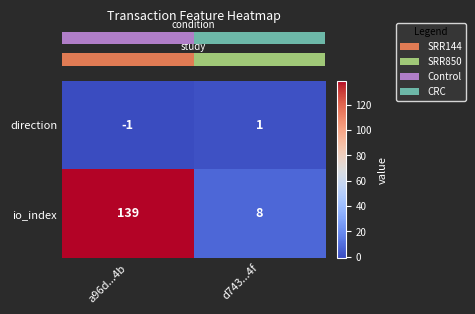

How many categories are shown in the chart?

2